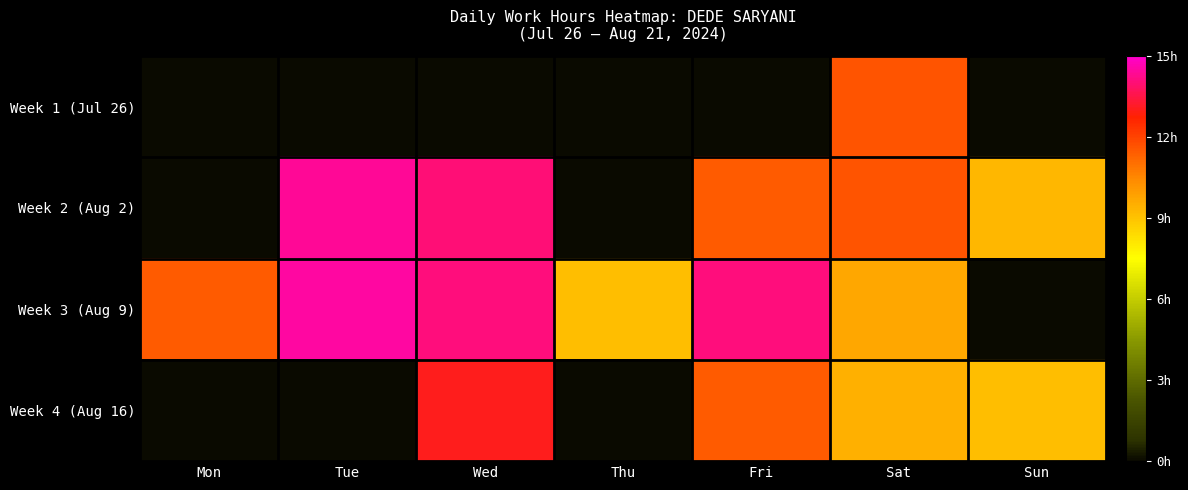

Count the number of categories in the chart.

7